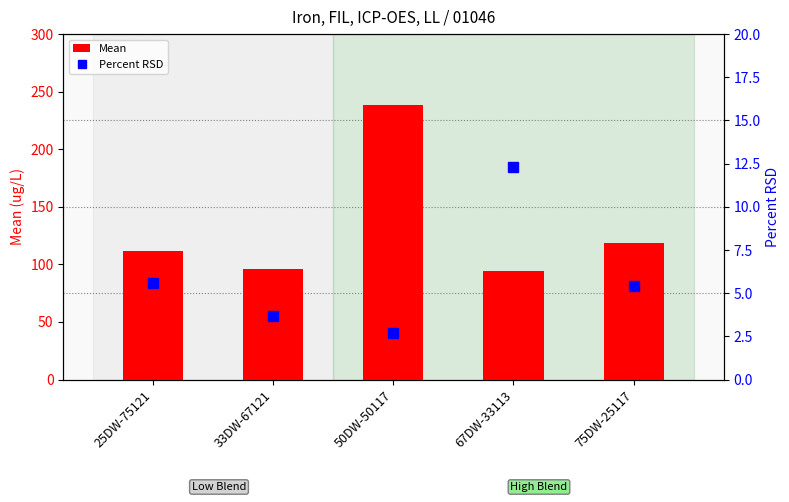

Rank the series by their average value, from highest to lowest.

Mean, Percent RSD